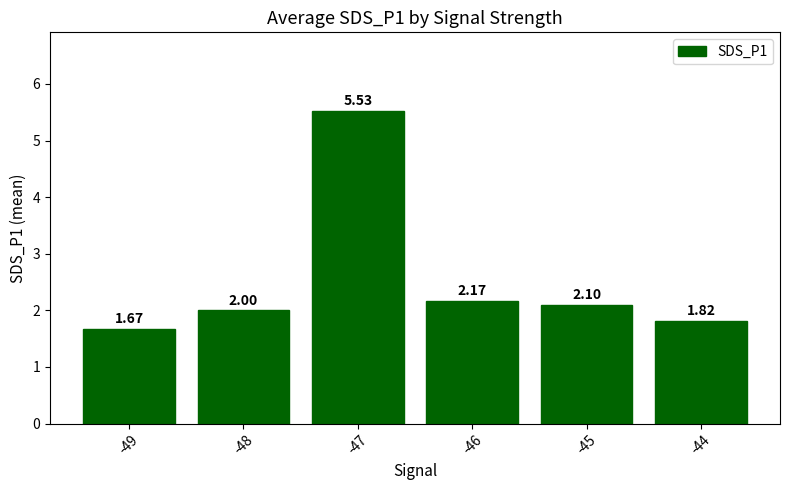

True or false: the data shows 1.6 at -47.

False